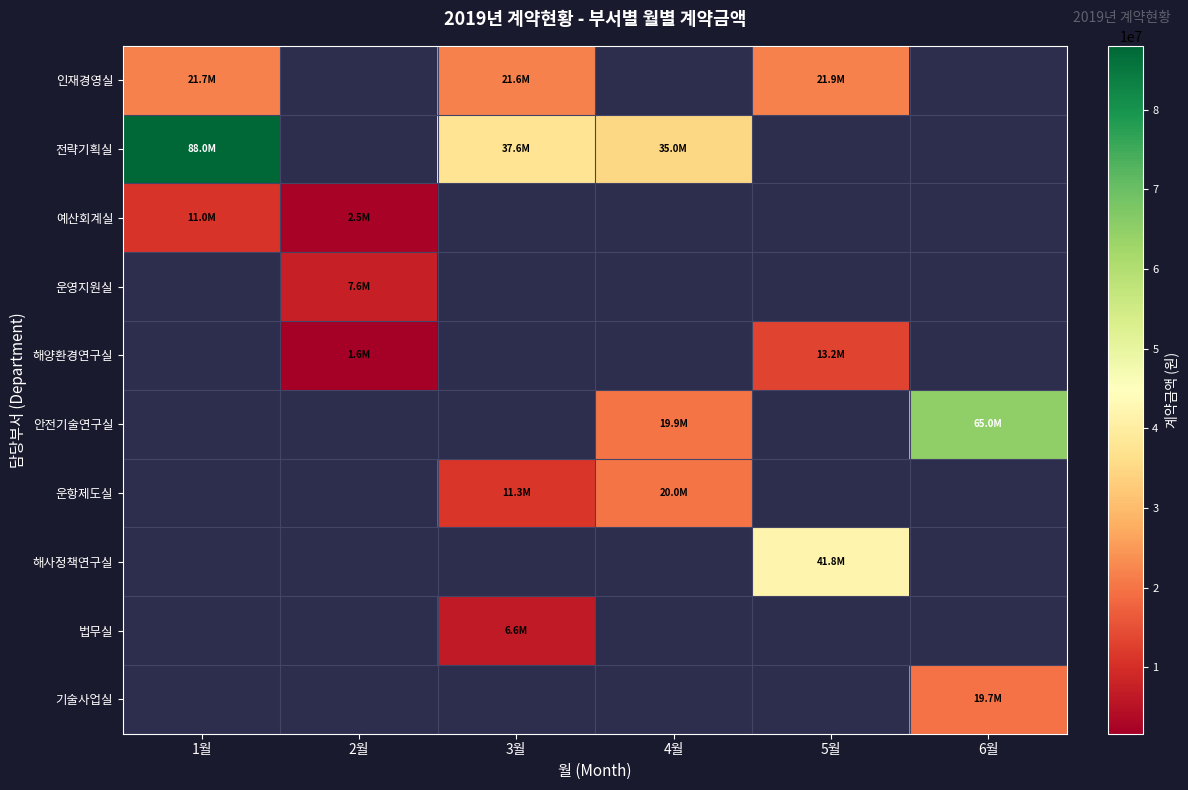

How many data points does each series have?

6